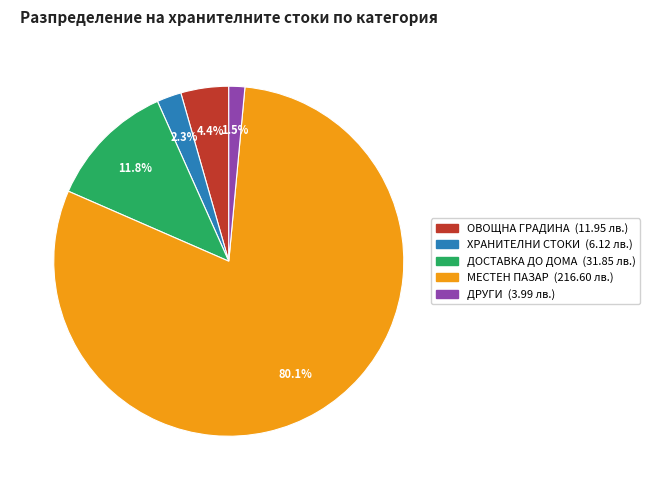

What is the ratio of the value at ДРУГИ to the value at ХРАНИТЕЛНИ СТОКИ?

0.7